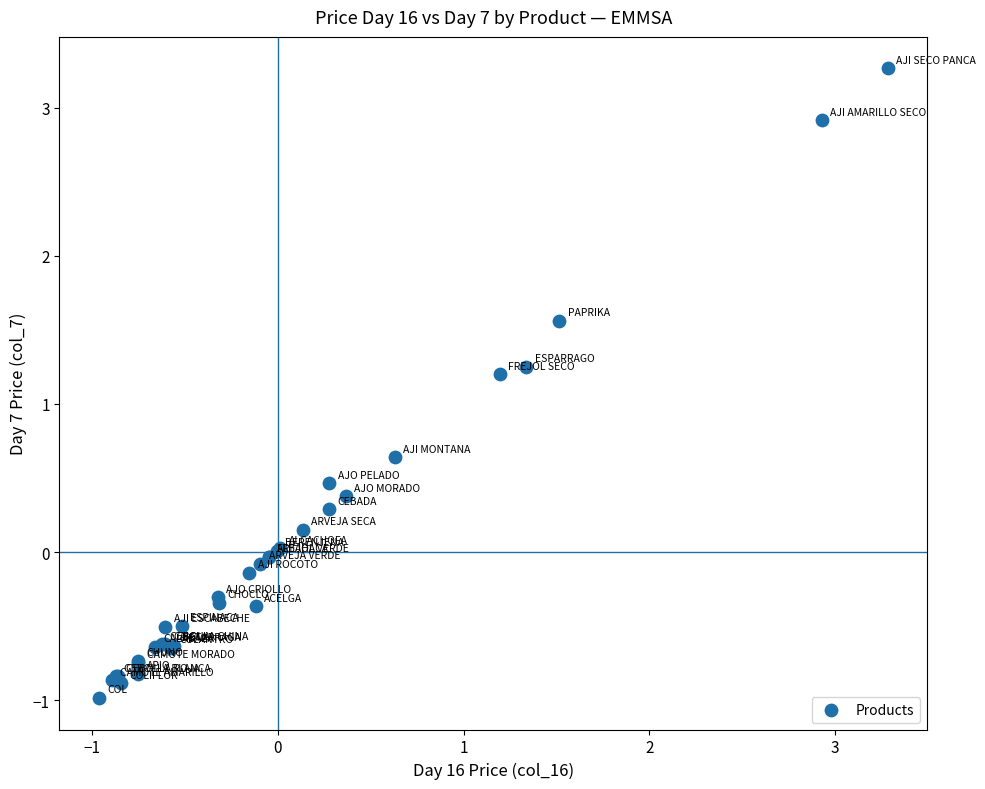

What Y value in the scatter plot is closest to 1?

1.2